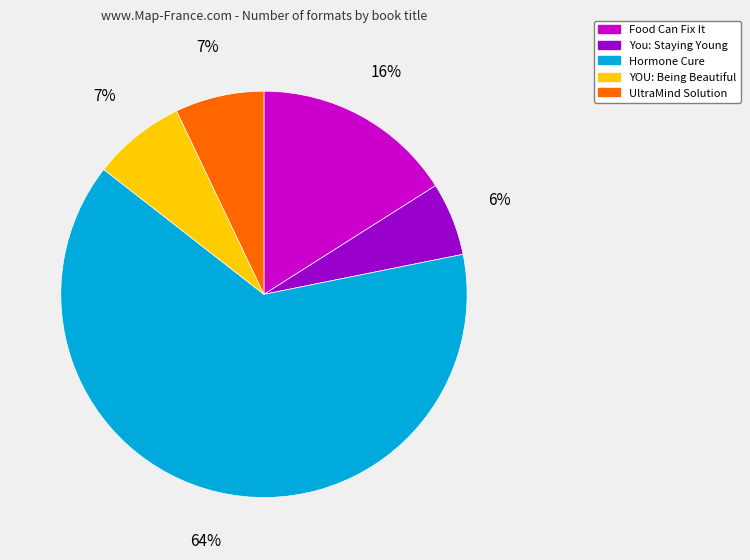

How many slices are in this pie chart?

5